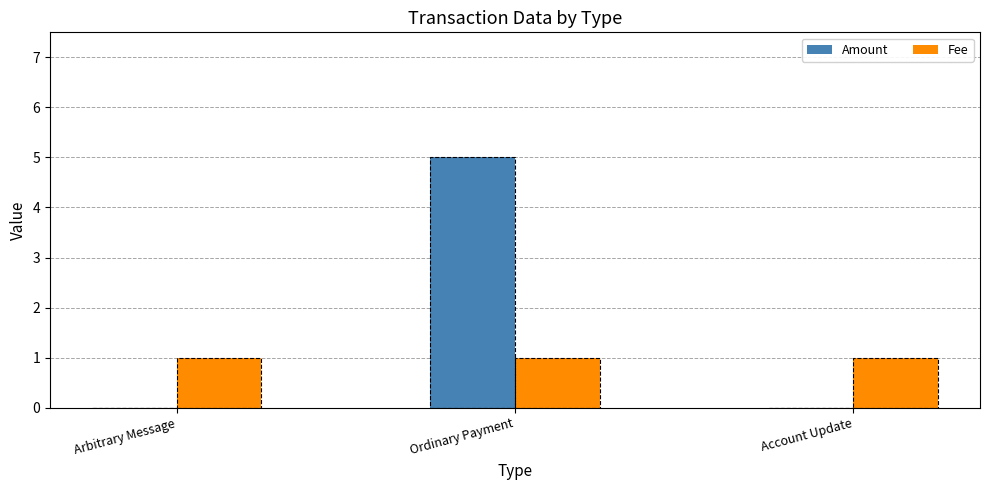

What is the total value across all series at Account Update?

1